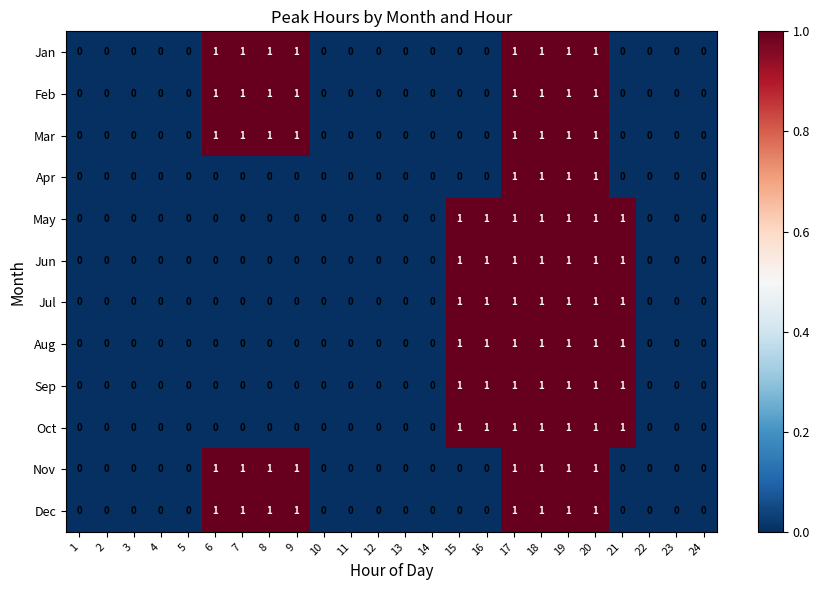

What is the total value across all series at 6?

5